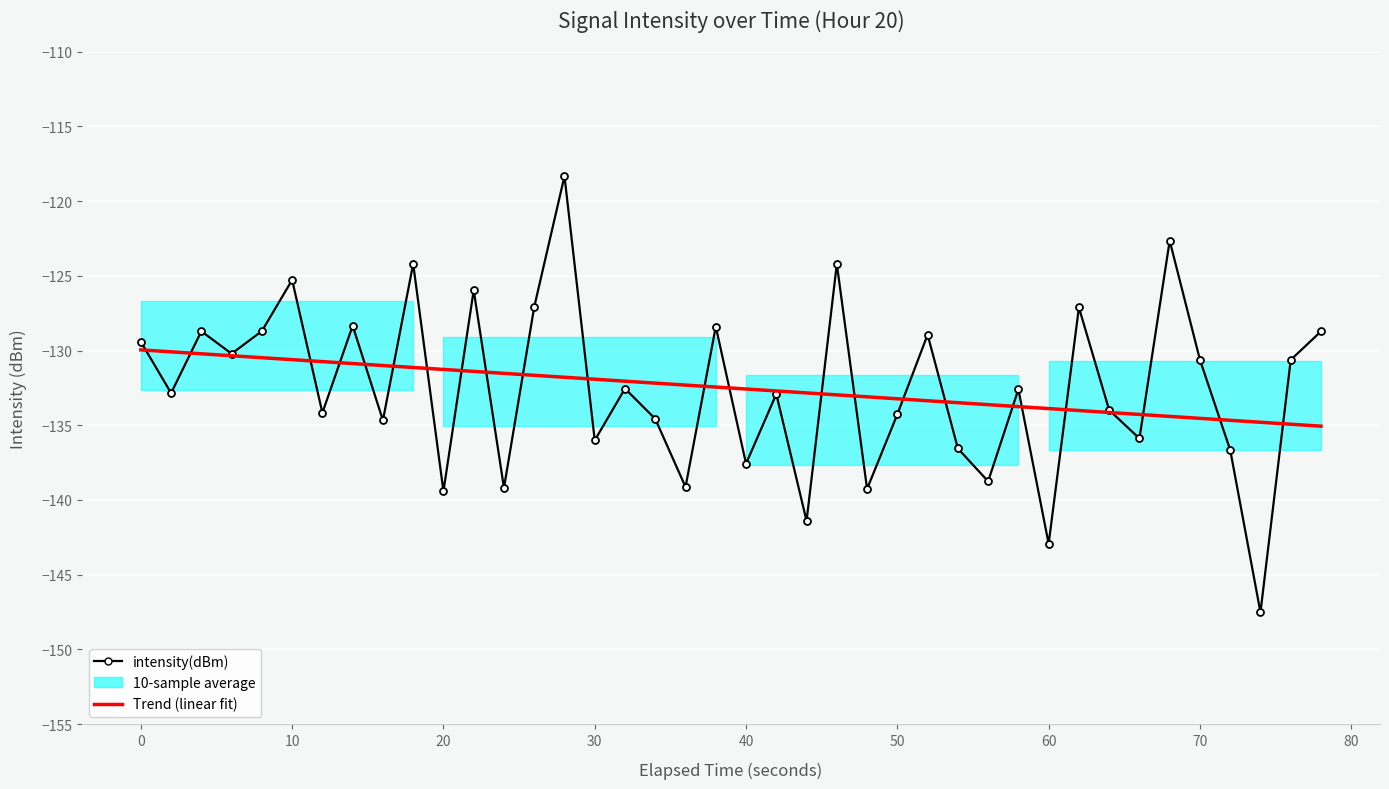

What is the minimum value for Trend (linear fit)?

-135.1